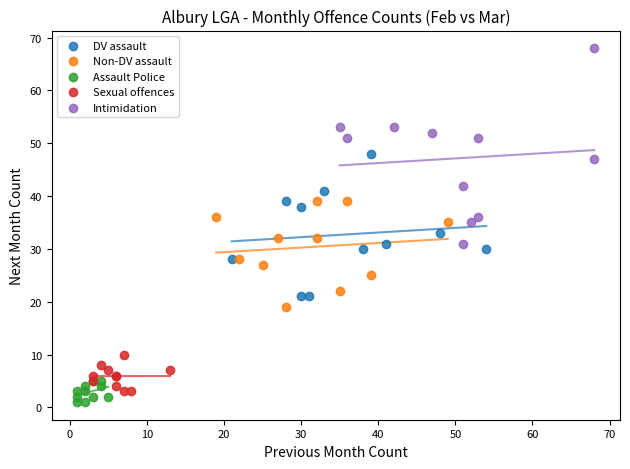

Which series has the largest Y range (max minus min)?

Intimidation